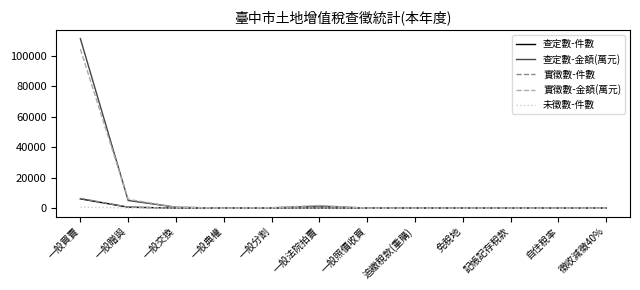

At which label is 查定數-金額(萬元) closest to 55572?

一般贈與